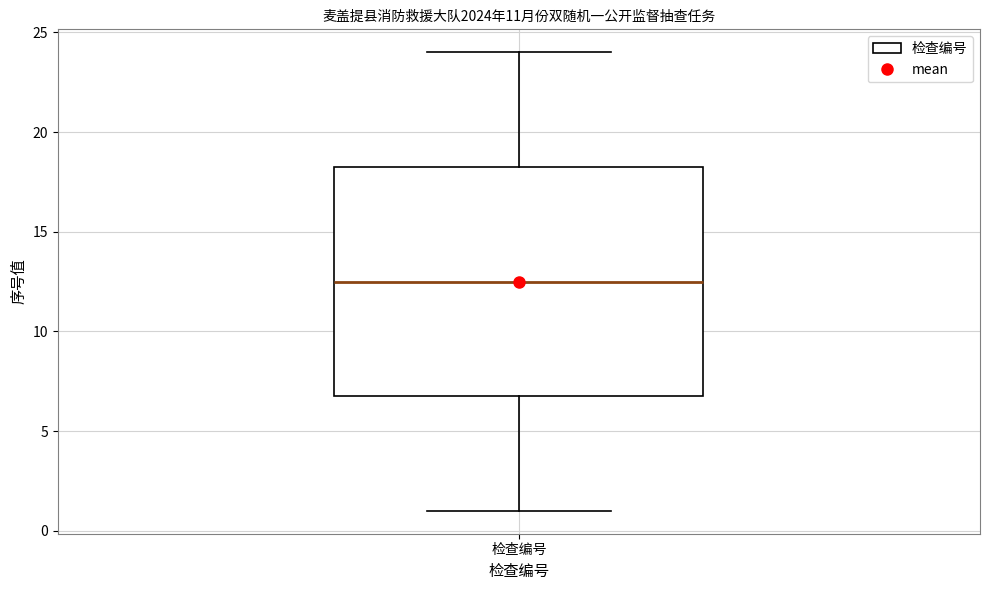

Transcribe this box plot: give where the median line is, the range the box spans, and where the two whiskers end, as read against the y-axis. The values are not printed on the chart, so give them approximately, as read against the axis.

median 12.5, box 7.0 to 18.5, whiskers 1.0 to 24.0